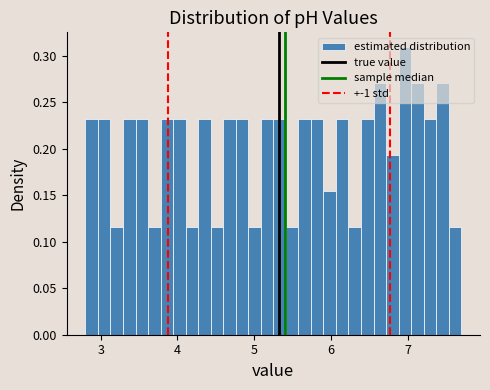

Read against the x-axis, roughly where is the centre of the tallest bar?

7.0